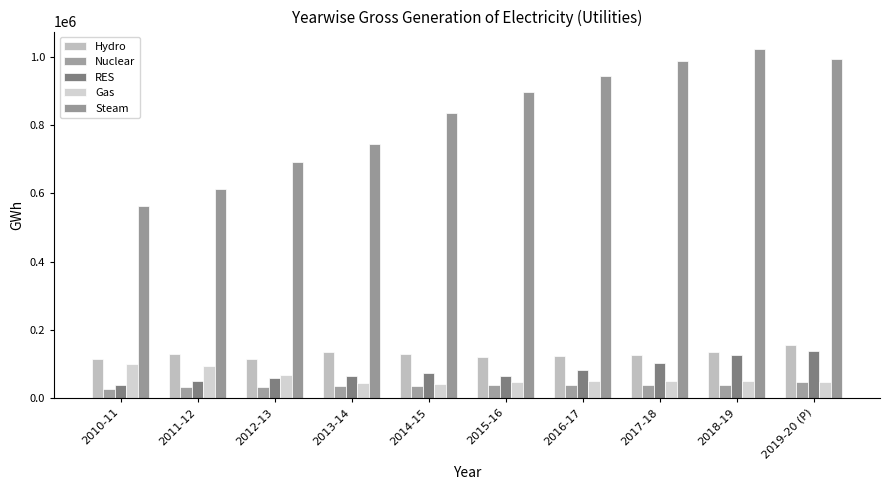

How many data points in Hydro are above 129243?

5